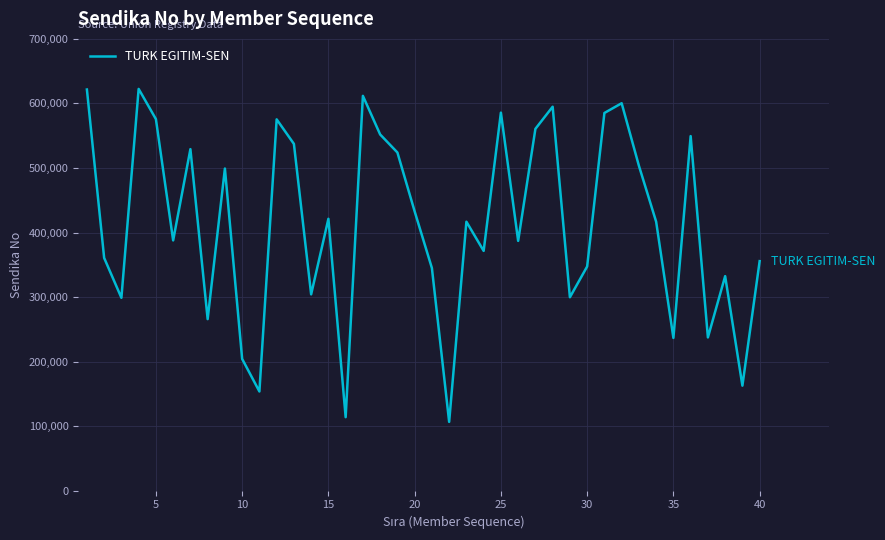

What is the smallest value displayed?

106652